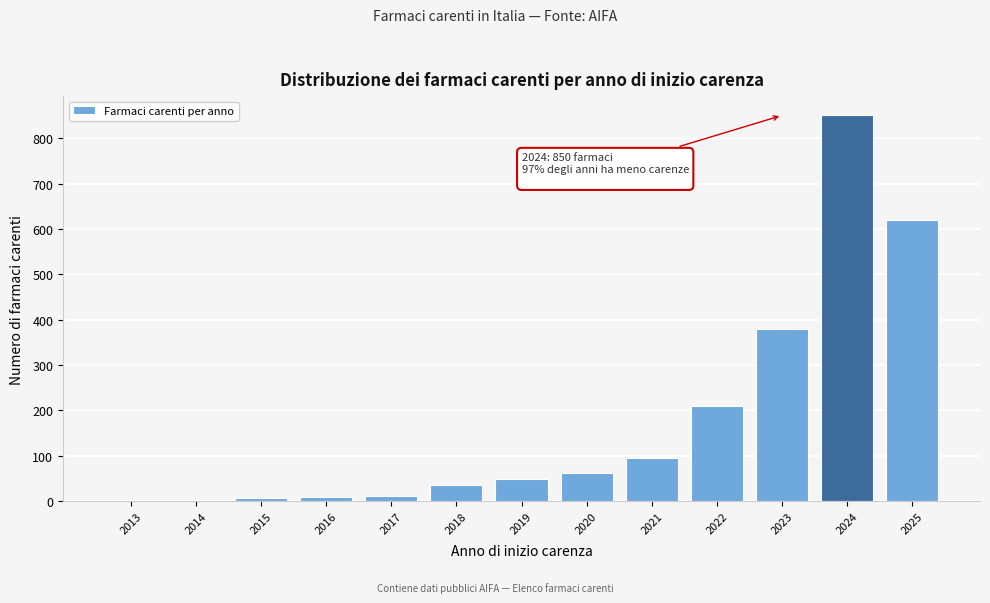

Between 2025 and 2022, which is larger?

2025